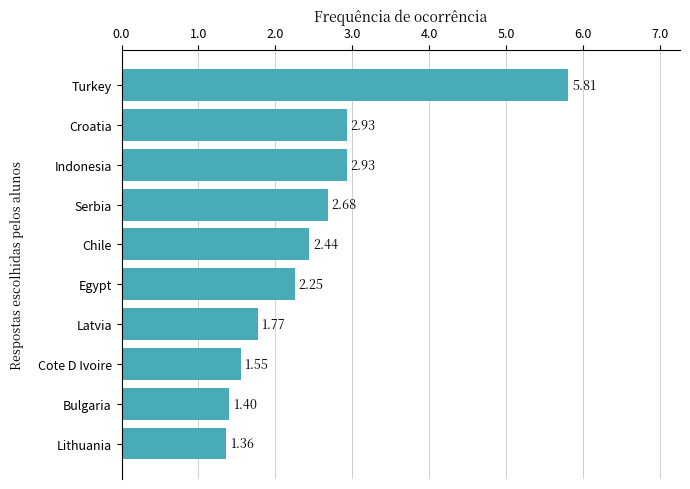

What is the average value?

2.5